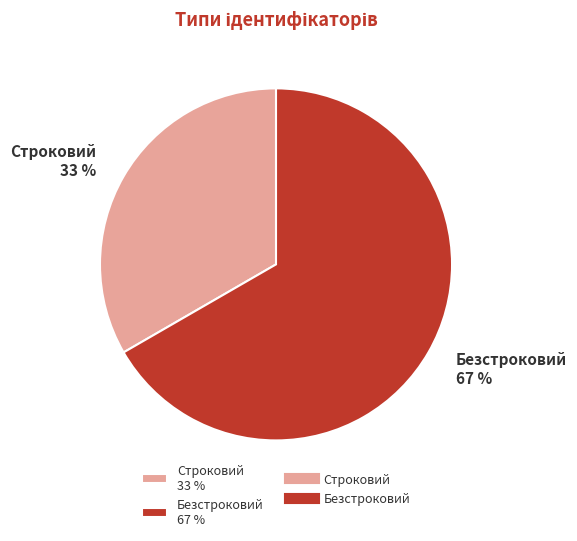

What is the smallest slice in the pie chart?

Строковий